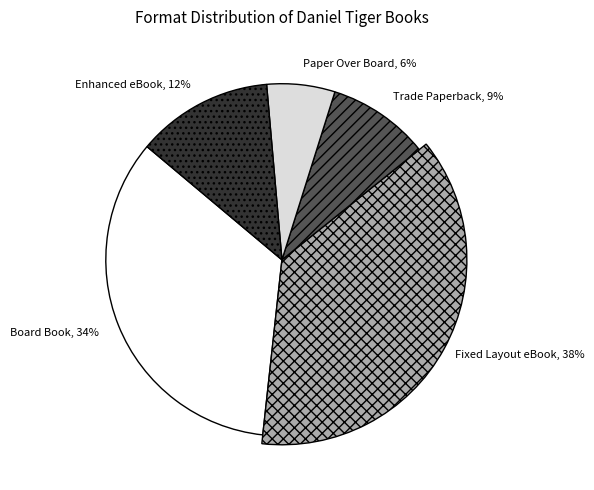

To the nearest percent, what portion does Board Book represent?

34%